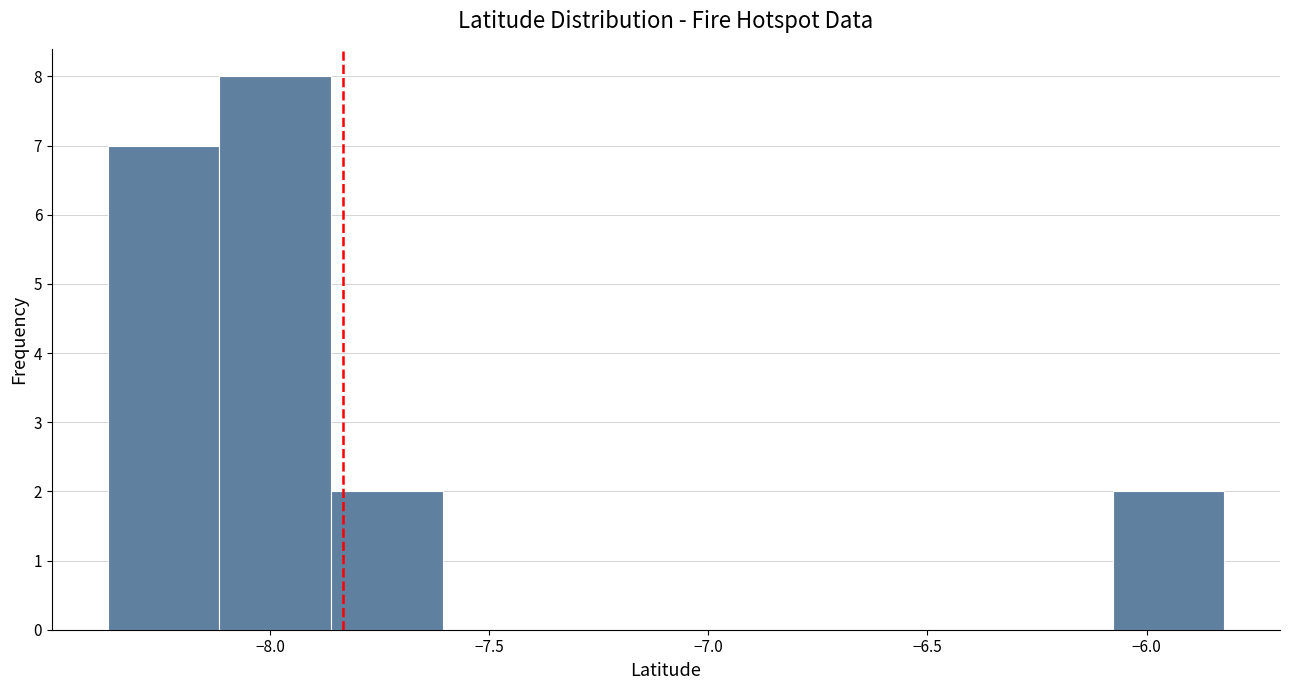

Reading left to right, list every bar in this chart as the range it spans on the x-axis followed by its height. Neither the bar edges nor the heights are printed on the chart, so give them approximately, as read against the axes.

-8.35 to -8.10: 7
-8.10 to -7.85: 8
-7.85 to -7.60: 2
-7.60 to -7.35: 0
-7.35 to -7.10: 0
-7.10 to -6.85: 0
-6.85 to -6.60: 0
-6.60 to -6.35: 0
-6.35 to -6.10: 0
-6.10 to -5.80: 2